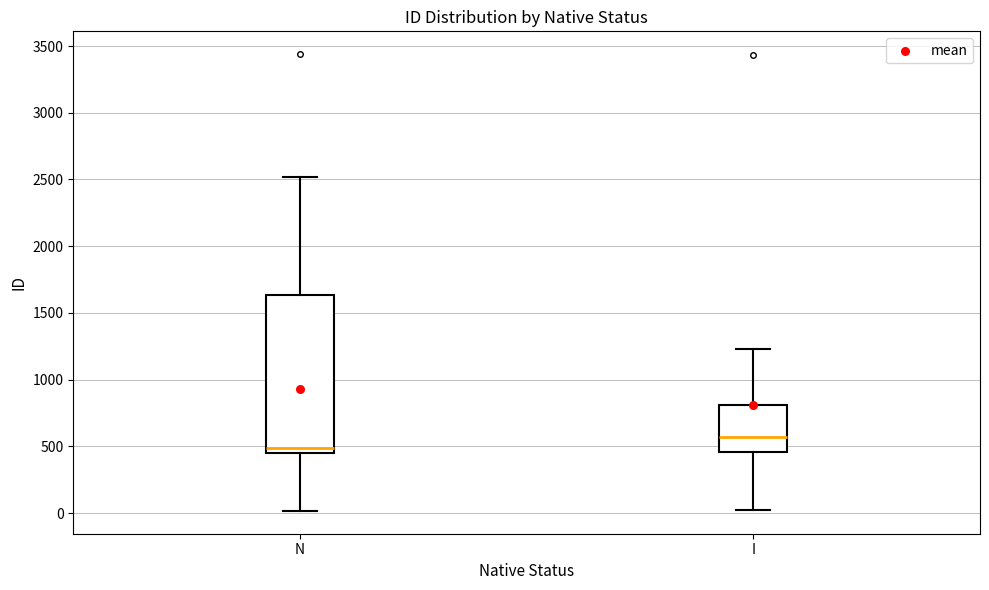

Where does the median line of the box for I sit on the y-axis? The values are not printed on the chart, so give them approximately, as read against the axis.

550